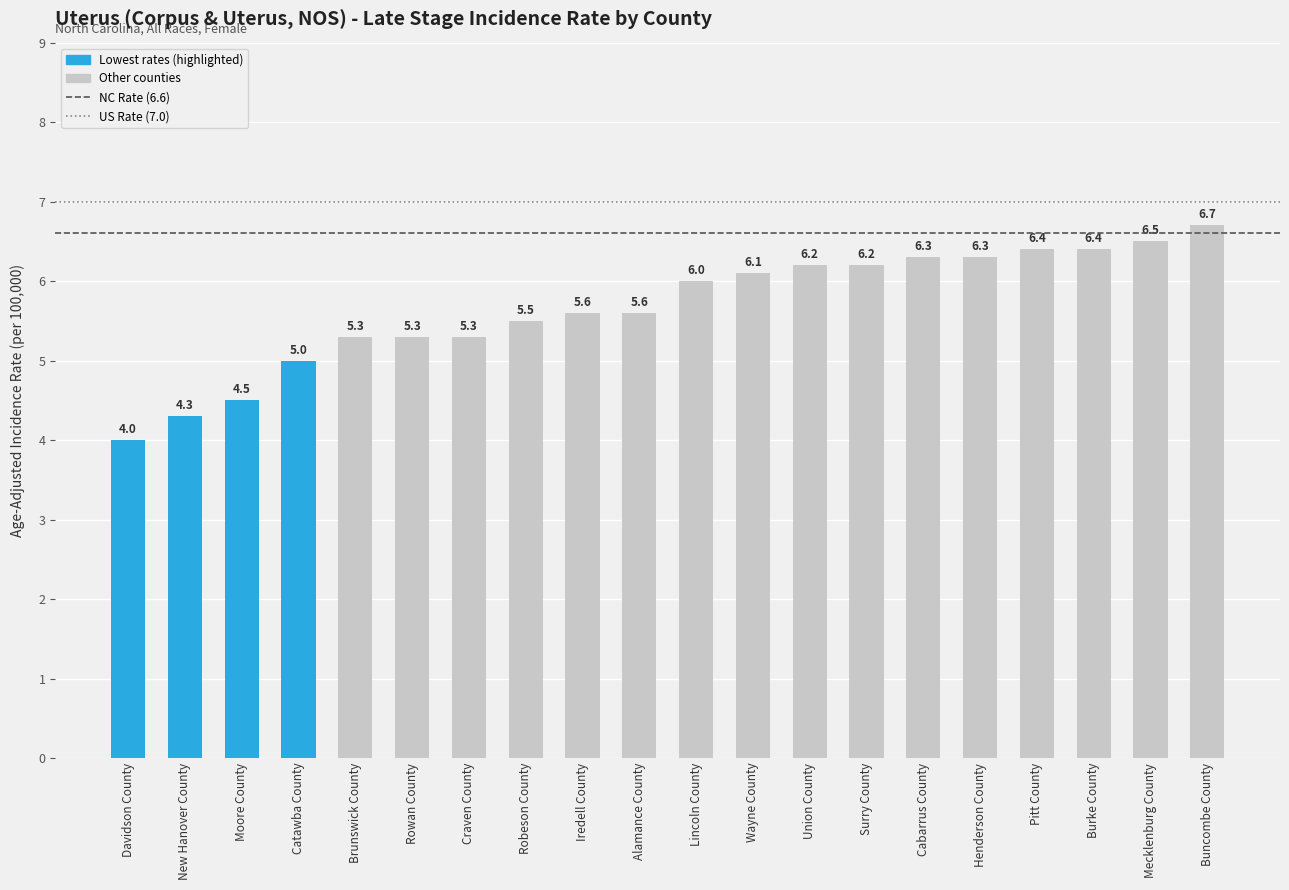

How many values are below 6?

10